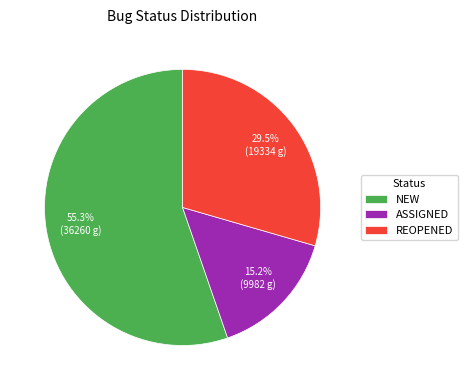

To the nearest percent, what is the difference between the REOPENED and ASSIGNED slice percentages?

14%